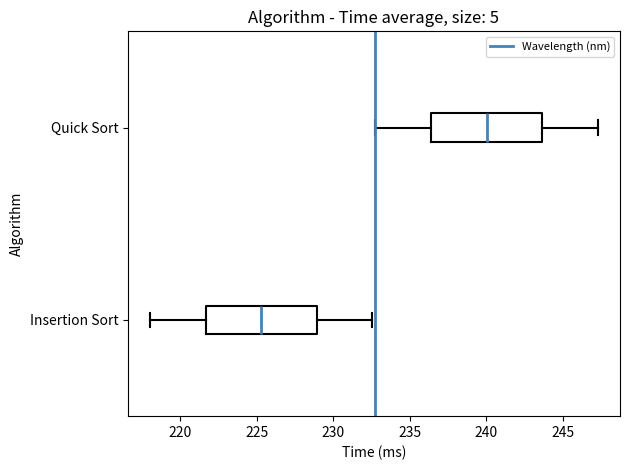

Reading bottom to top, read every box against the x-axis: the position of its median line, the range the box covers, and the ends of its whiskers. The values are not printed on the chart, so give them approximately, as read against the axis.

Insertion Sort: median 225.5, box 221.5 to 229.0, whiskers 218.0 to 232.5
Quick Sort: median 240.0, box 236.5 to 243.5, whiskers 232.5 to 247.5